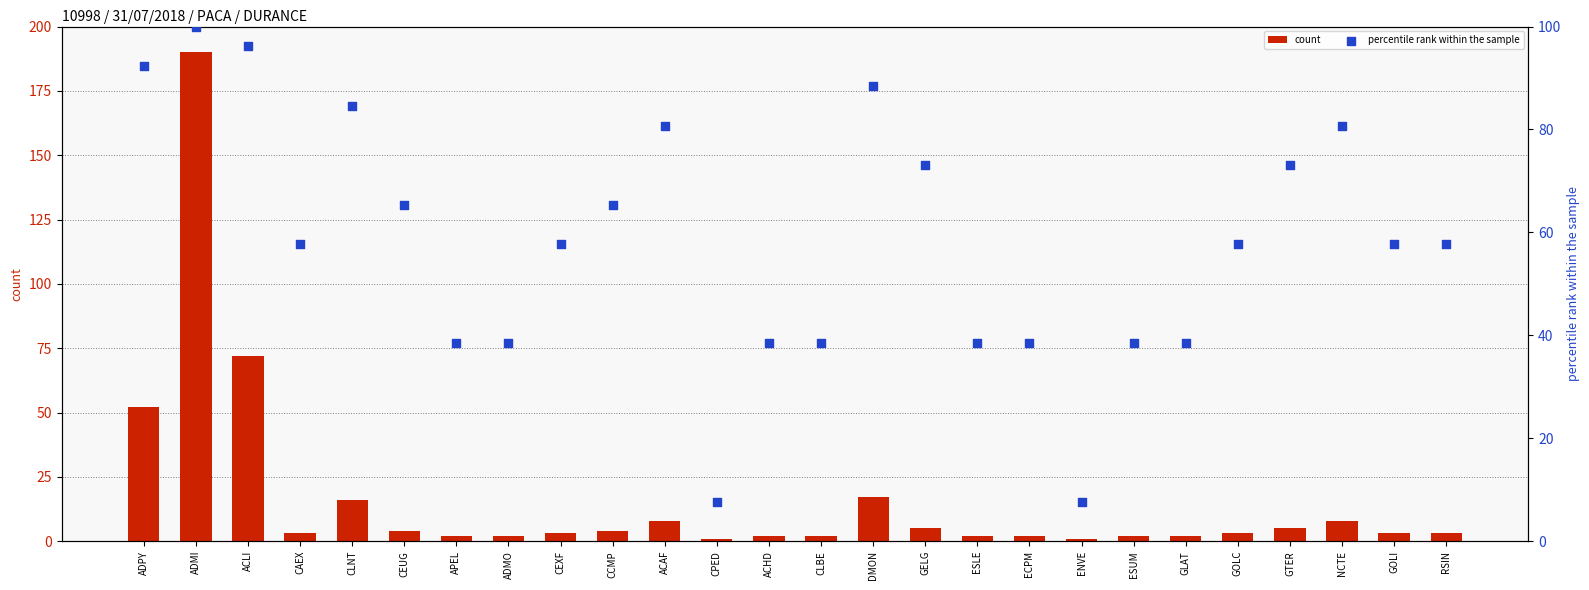

At how many categories does at least one series exceed 84?

5